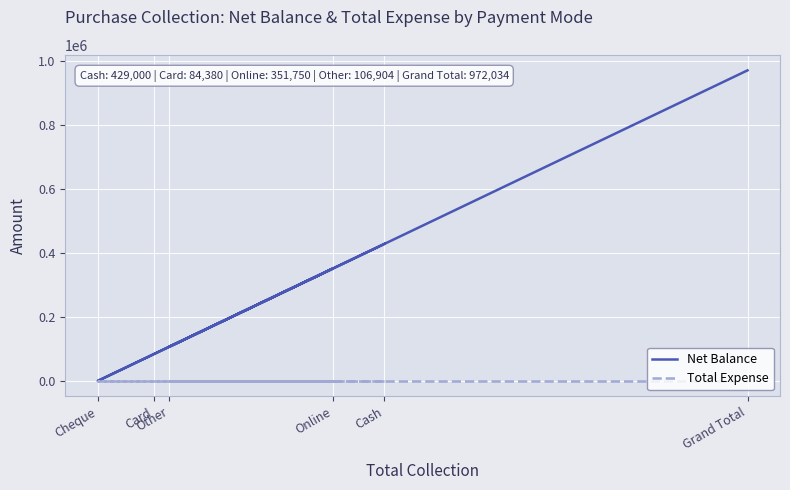

How many data points in Net Balance are above 351750?

2